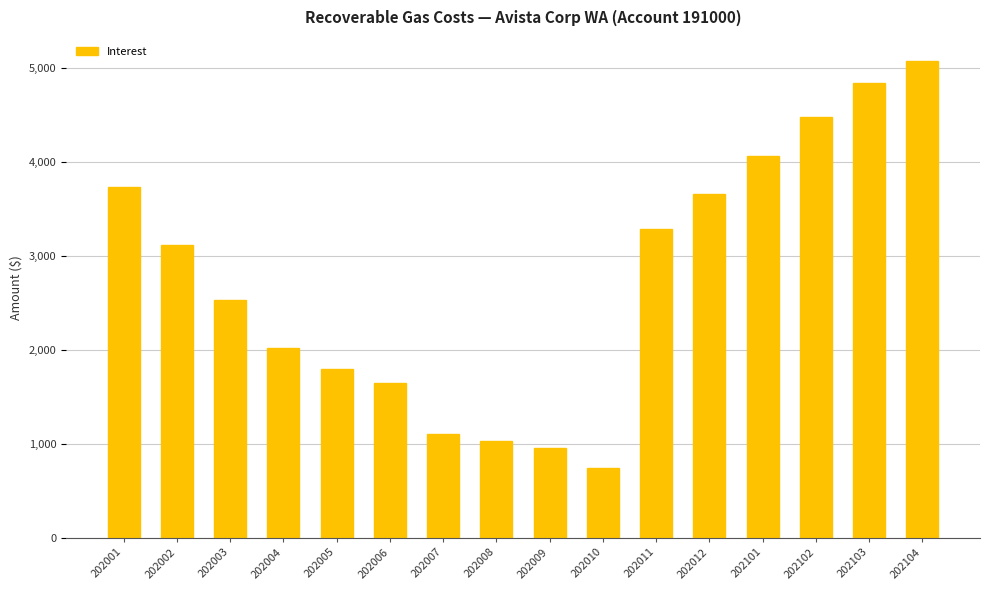

The chart shows a value of 2063.4 at 202011. True or false?

False